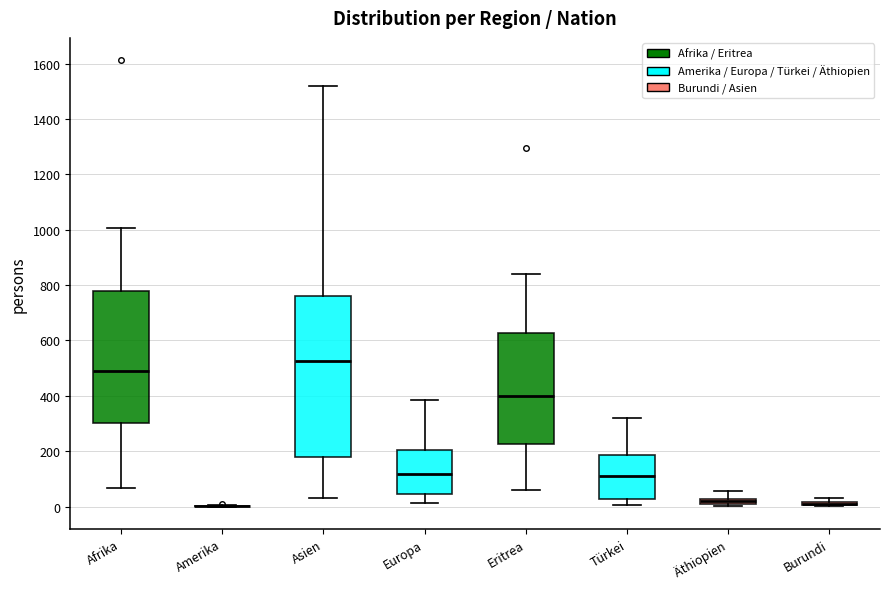

Which box is the tallest, from its lower edge to its upper edge?

Asien